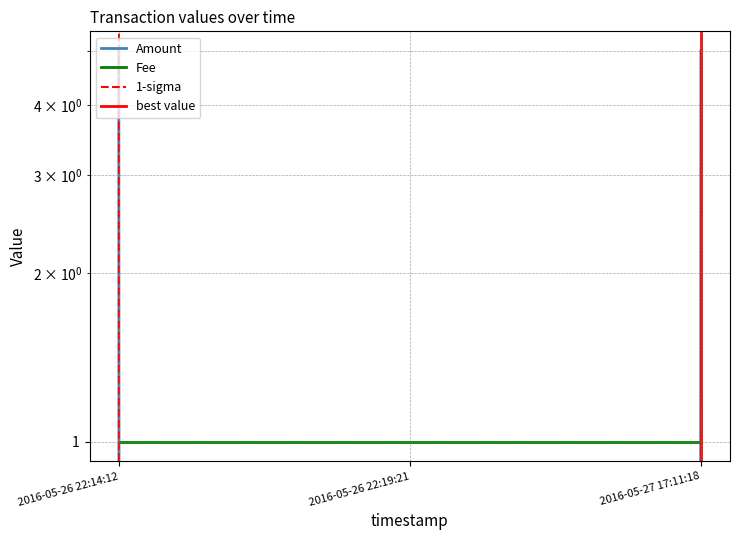

What is the label of the 1st point from the right?

2016-05-27 17:11:18